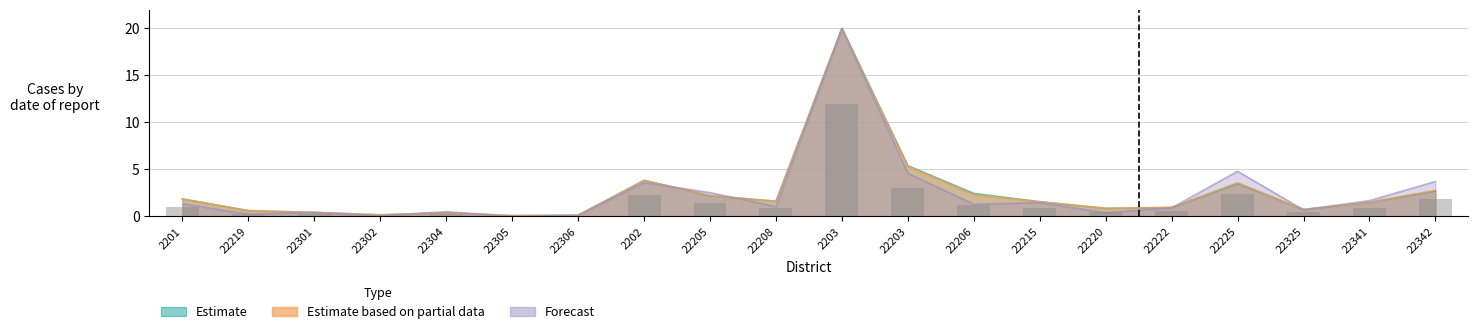

Is the value of Forecast at 22208 greater than the value of Estimate based on partial data at 22206?

No